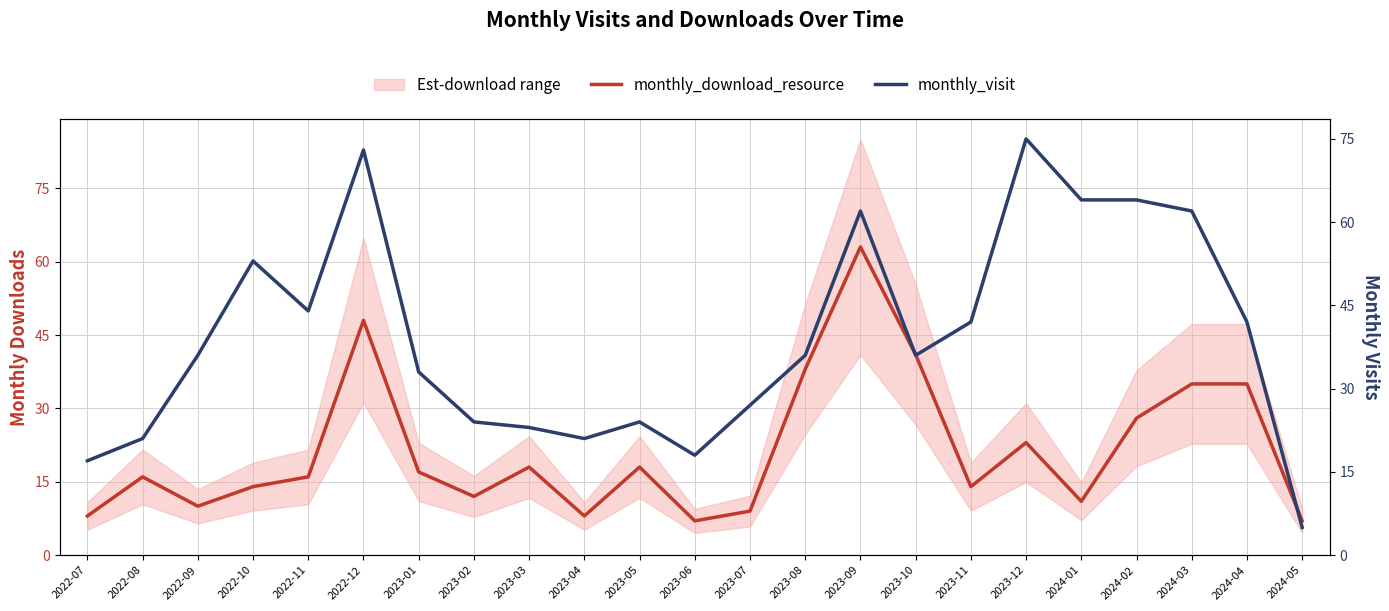

Between 2022-10 and 2022-11, which series saw the biggest shift?

monthly_visit